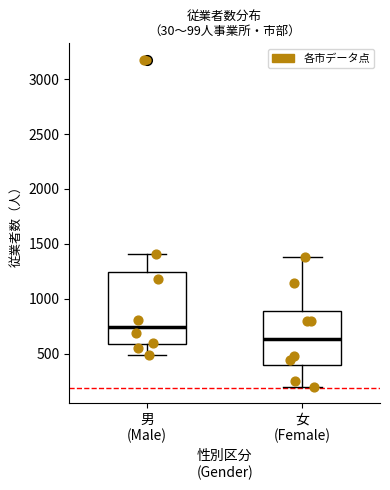

Comparing the boxes themselves (not the whiskers), which one is the tallest?

男 (Male)